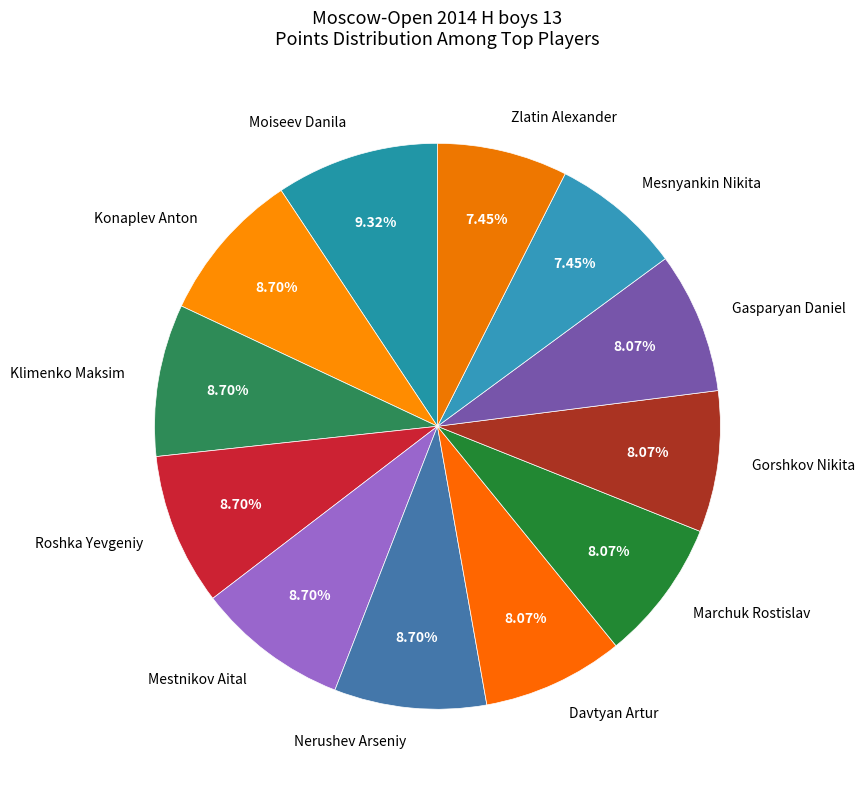

Which slice is the largest?

Moiseev Danila